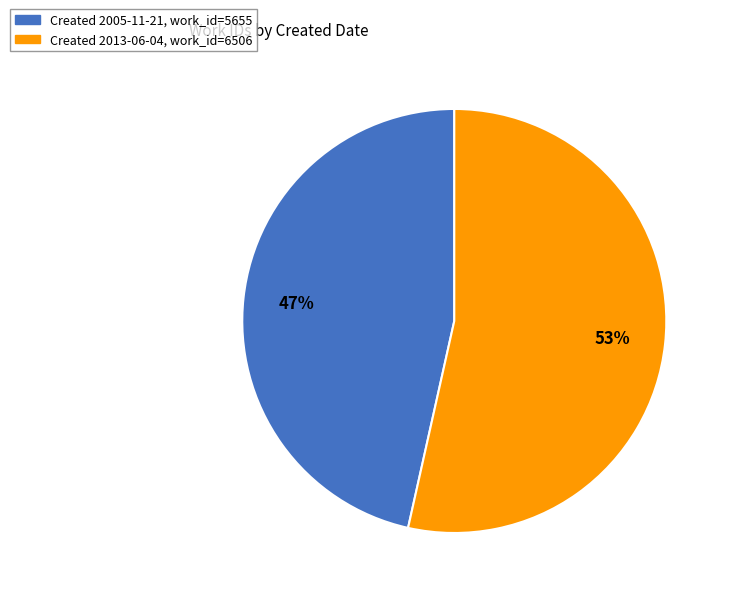

Combined, do Created 2013-06-04, work_id=6506 and Created 2005-11-21, work_id=5655 account for over 50%?

Yes